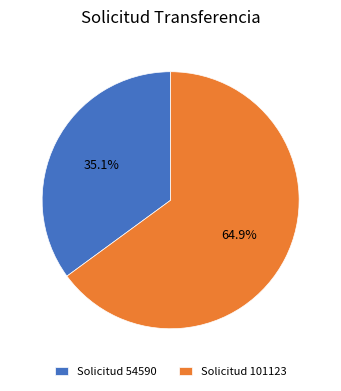

How many slices are in this pie chart?

2